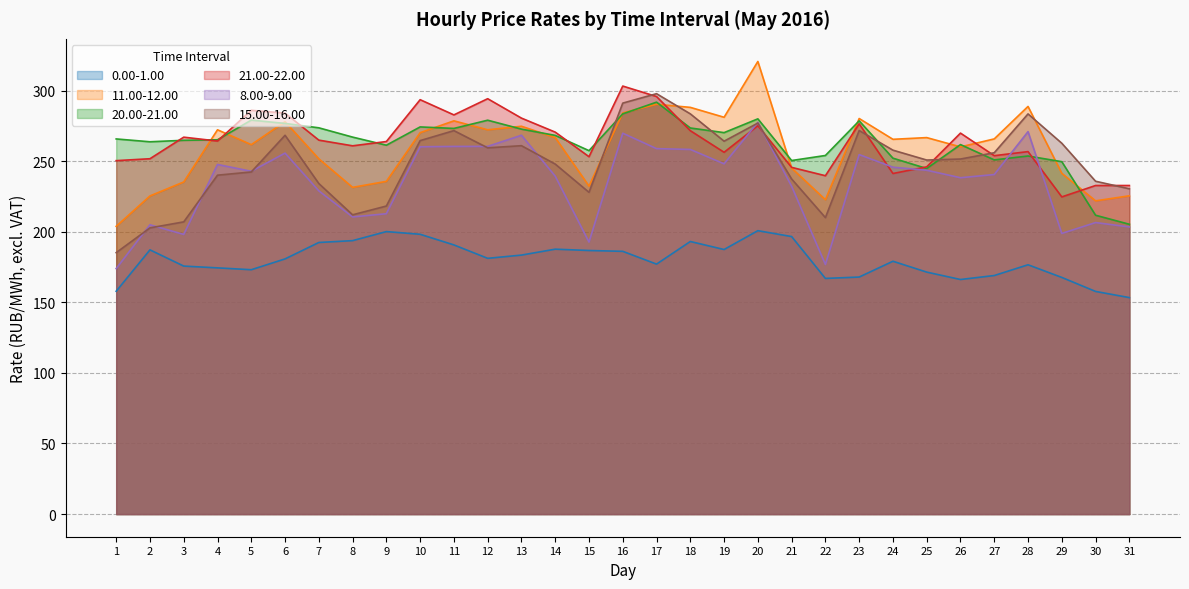

List the labels in order of 15.00-16.00 value, smallest first.

1, 2, 3, 22, 8, 9, 15, 31, 7, 30, 21, 4, 5, 14, 25, 26, 27, 24, 12, 13, 29, 19, 10, 6, 11, 23, 20, 28, 18, 16, 17